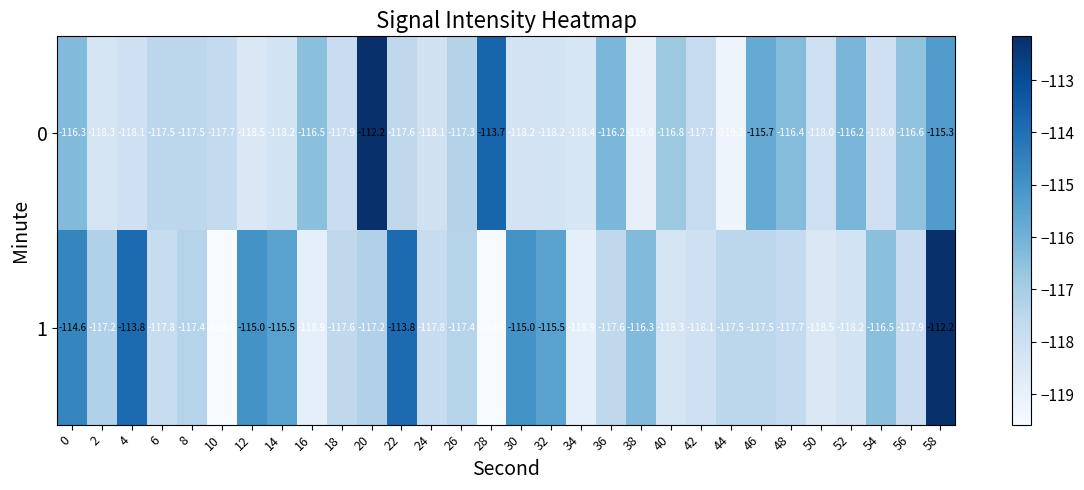

Where is 0 nearest to the value -115?

58